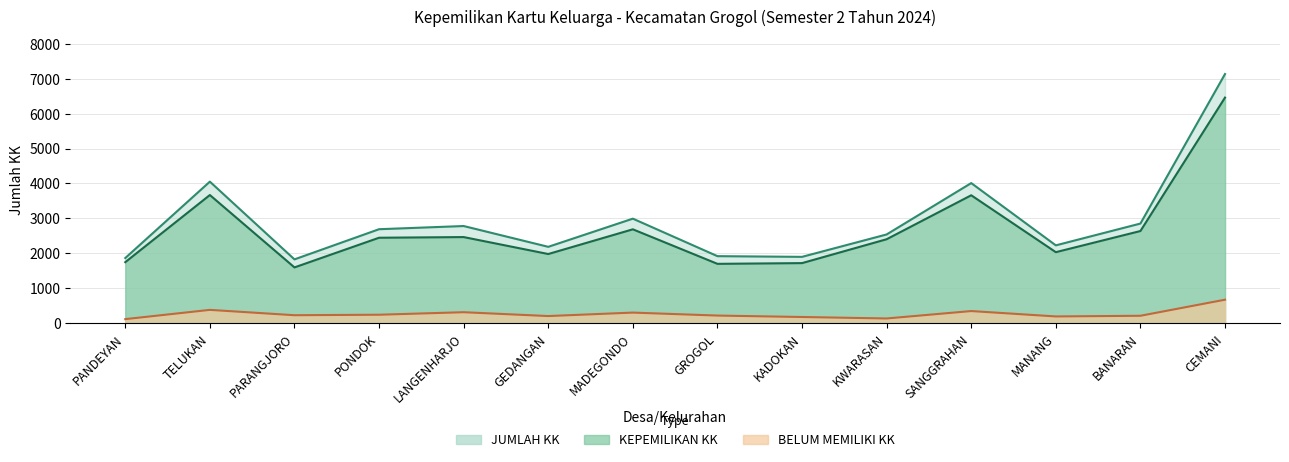

How many series are shown in this chart?

3